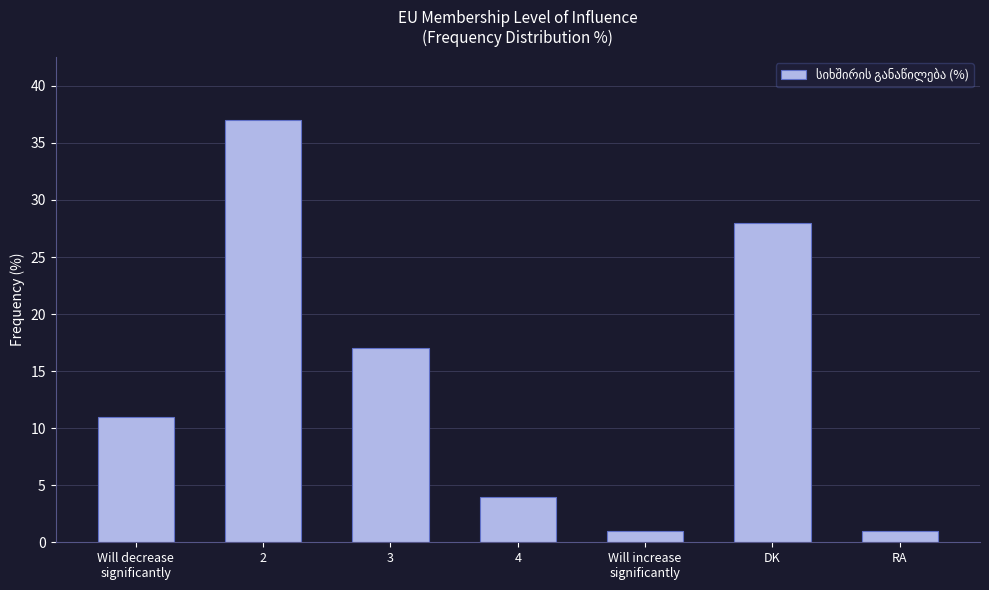

Is it true that the value at 3 is 17?

True